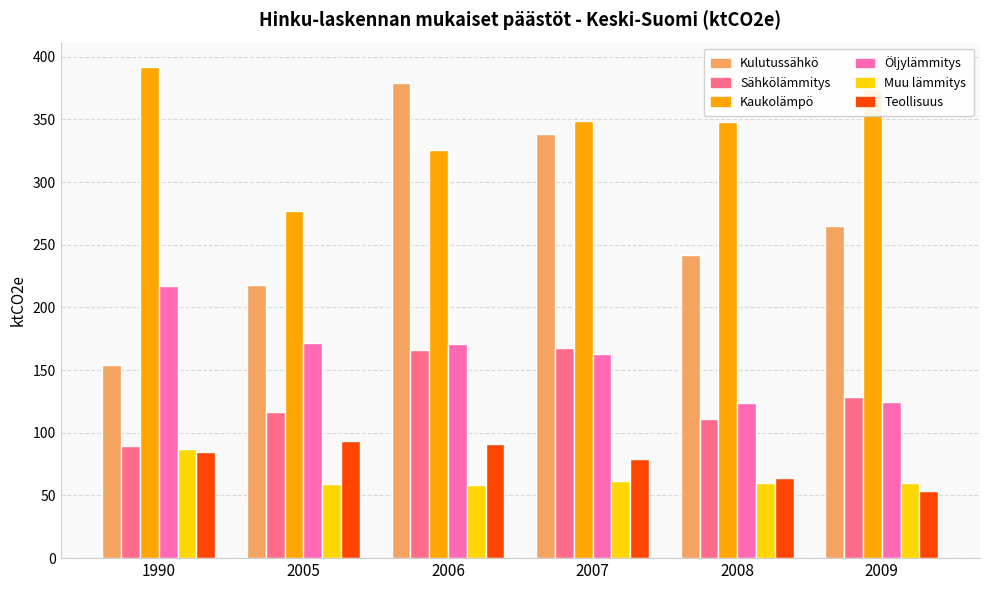

What is the smallest value displayed?

53.7